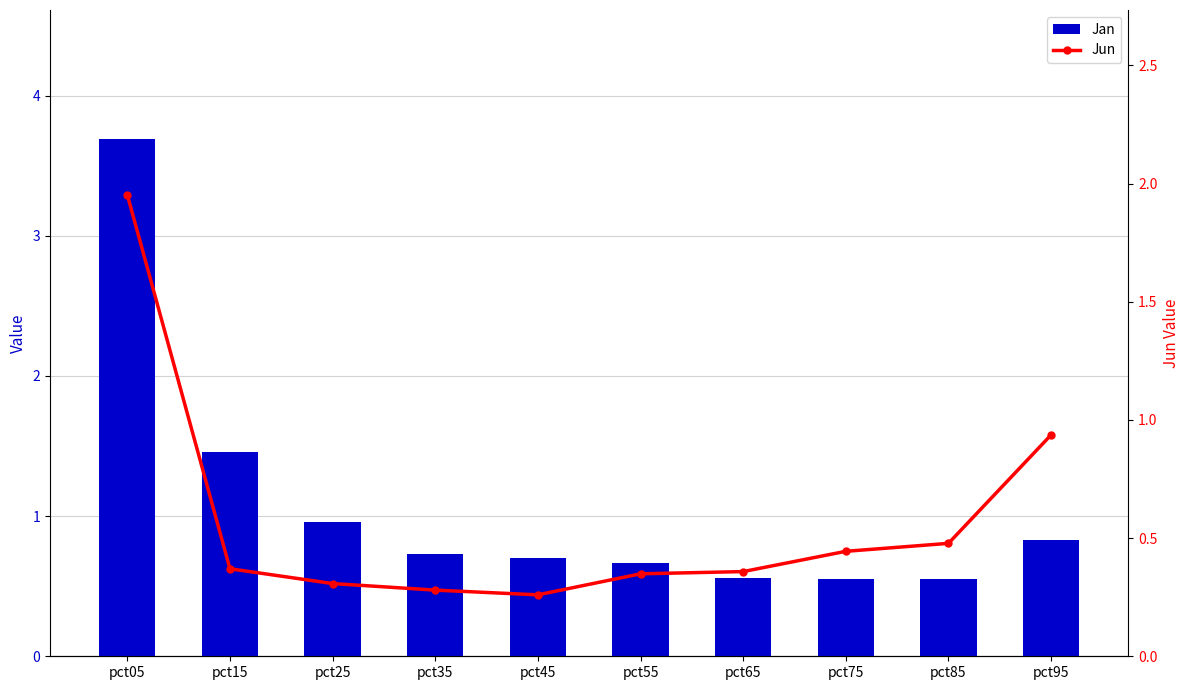

Rank the series by their average value, from lowest to highest.

Jun, Jan